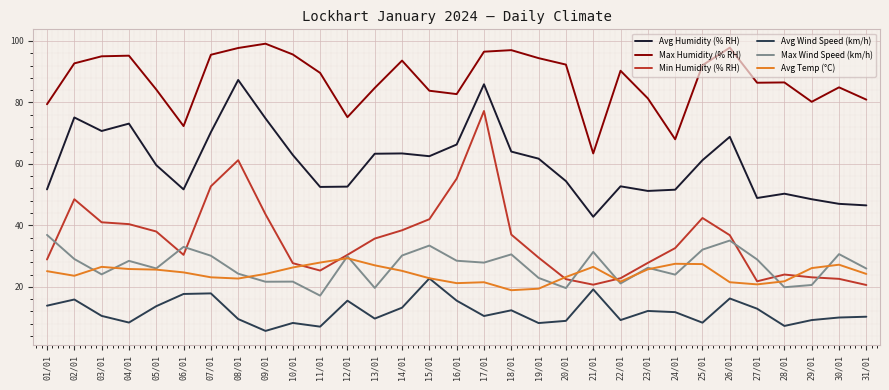

Count the number of data series in this chart.

6